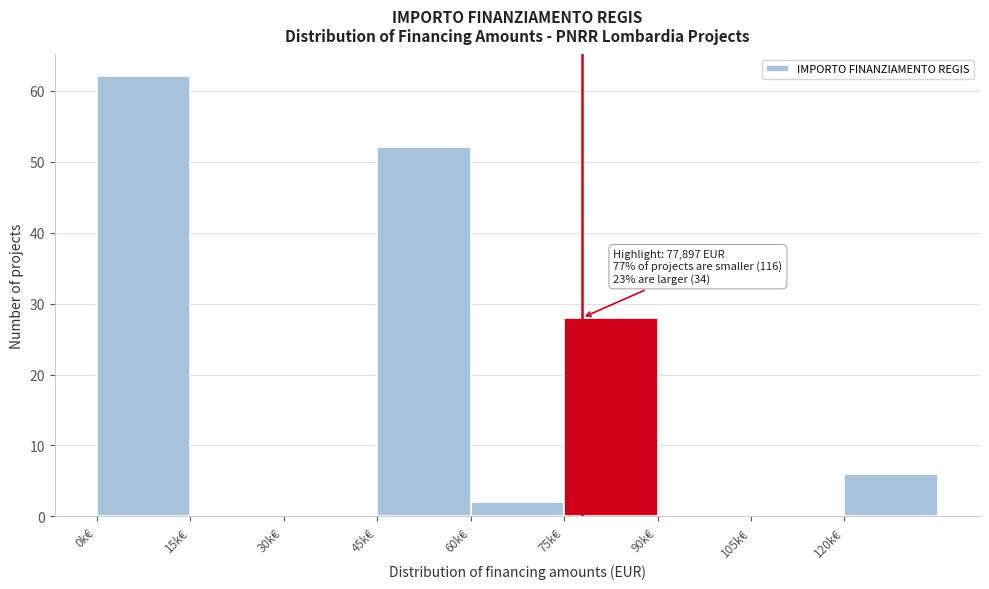

Reading left to right, list all the values displayed in this chart.

0k€=62	15k€=0	30k€=0	45k€=52	60k€=2	75k€=28	90k€=0	105k€=0	120k€=6